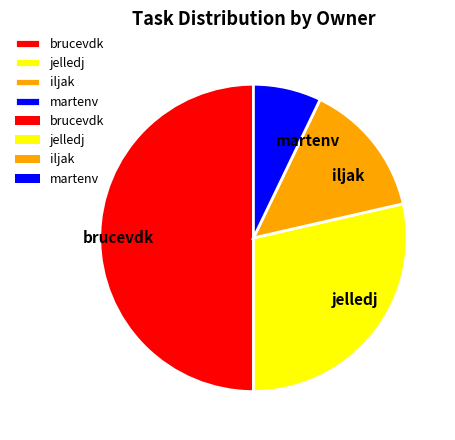

Does jelledj account for over 50% of the chart?

No